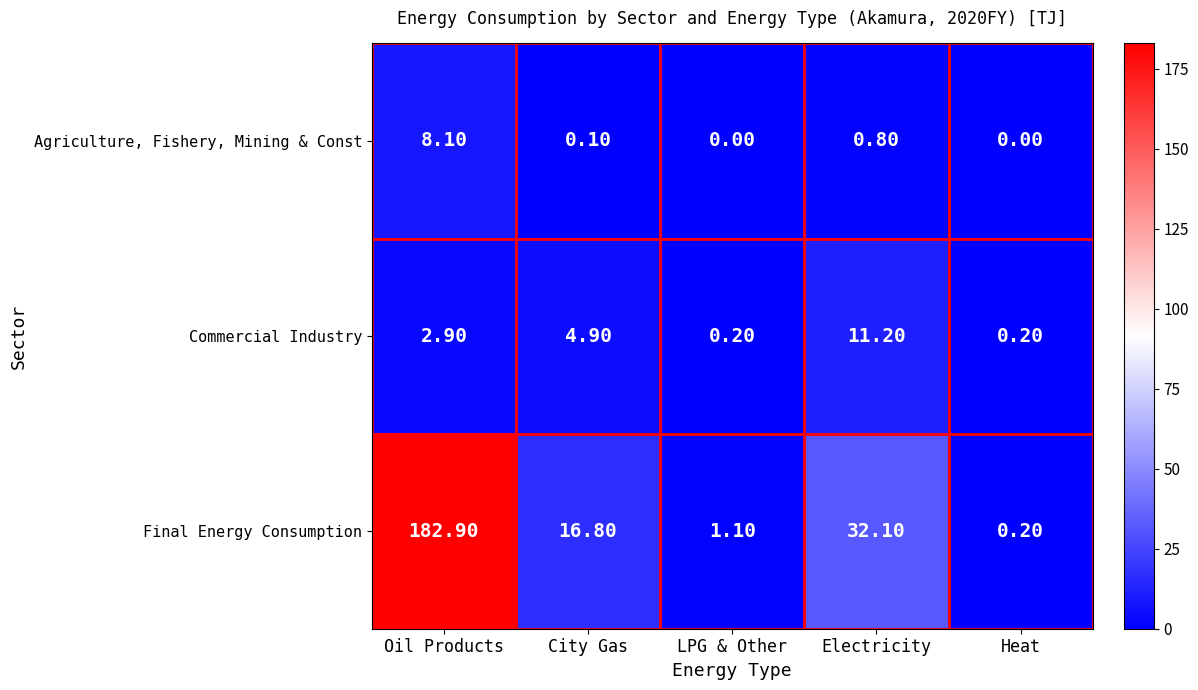

Which category has the highest value across all series?

Oil Products